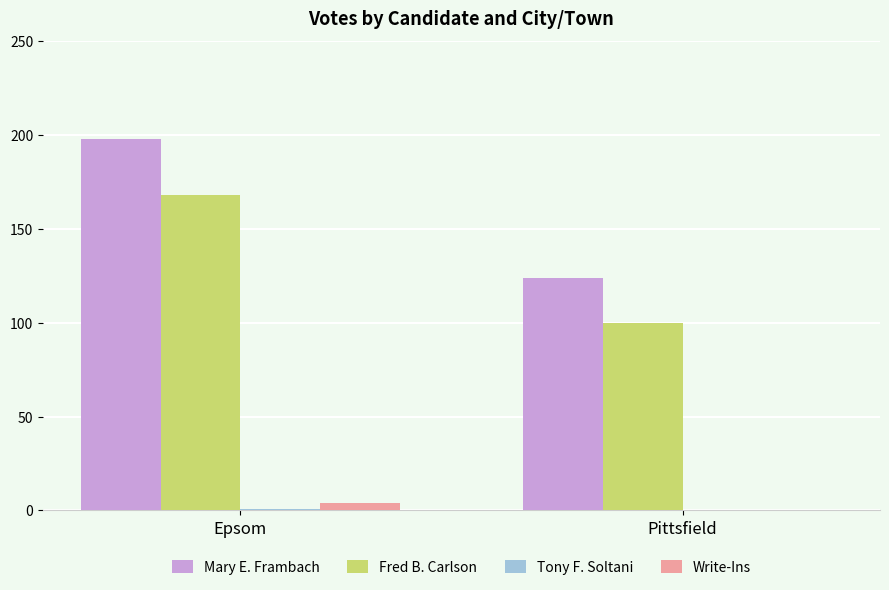

At which category does the chart reach its peak across all series?

Epsom